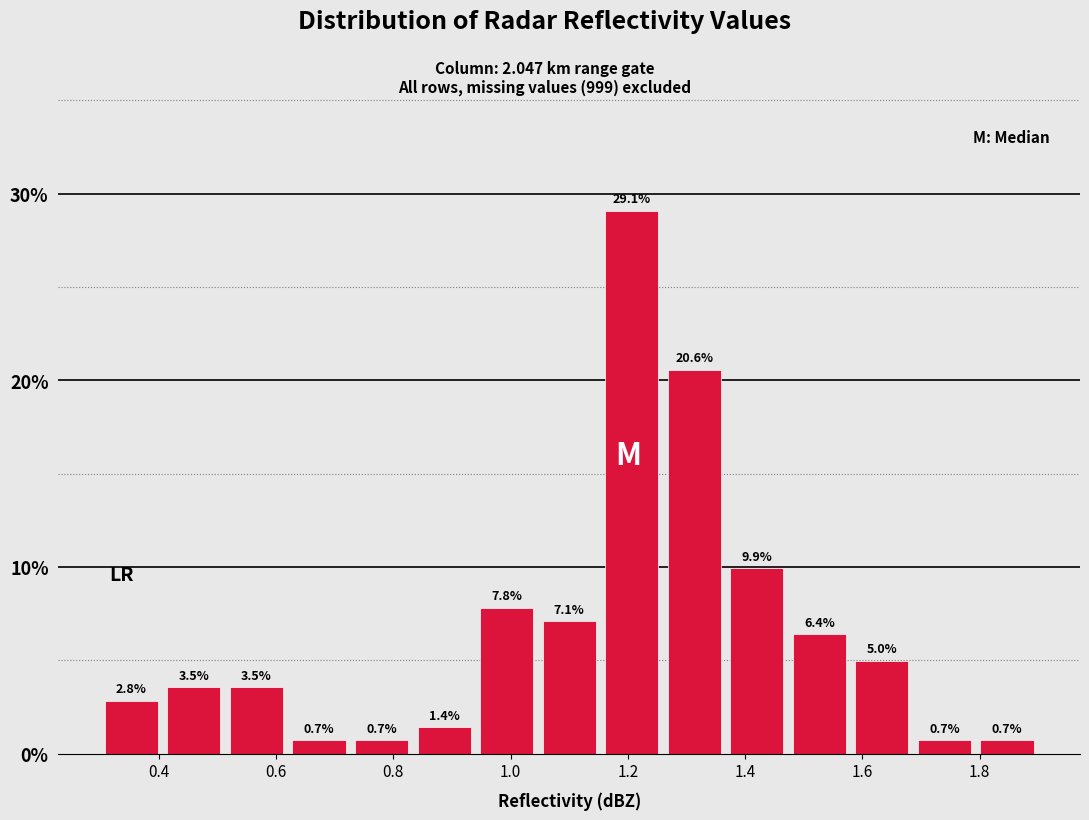

Reading left to right, transcribe this chart: for each bar, give the range it covers on the x-axis and its height. The bar edges are not printed on the chart, so give them approximately, as read against the axis.

0.30 to 0.40: 2.8
0.40 to 0.52: 3.5
0.52 to 0.62: 3.5
0.62 to 0.72: 0.7
0.72 to 0.84: 0.7
0.84 to 0.94: 1.4
0.94 to 1.04: 7.8
1.04 to 1.16: 7.1
1.16 to 1.26: 29.1
1.26 to 1.36: 20.6
1.36 to 1.48: 9.9
1.48 to 1.58: 6.4
1.58 to 1.68: 5.0
1.68 to 1.80: 0.7
1.80 to 1.90: 0.7